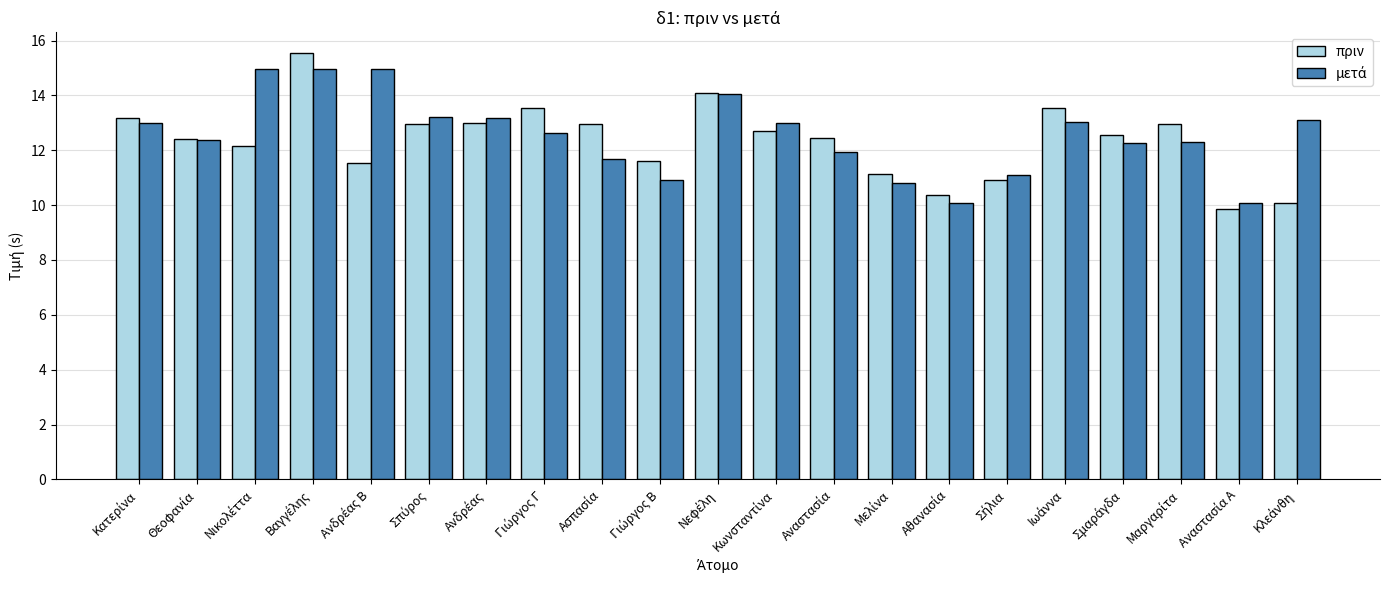

Which series has the largest range (max minus min)?

πριν